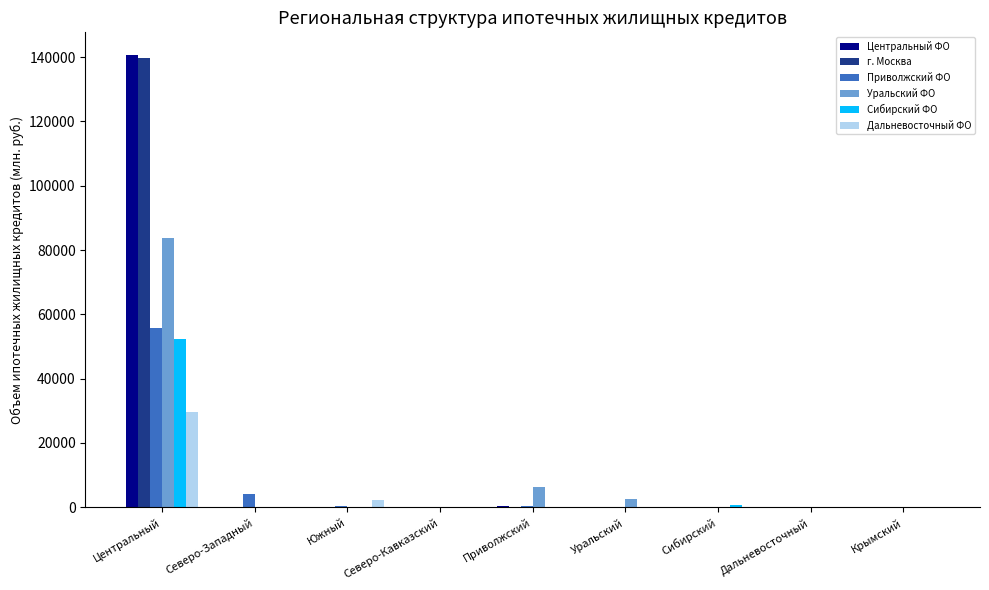

Which label corresponds to the largest value in the chart?

Центральный